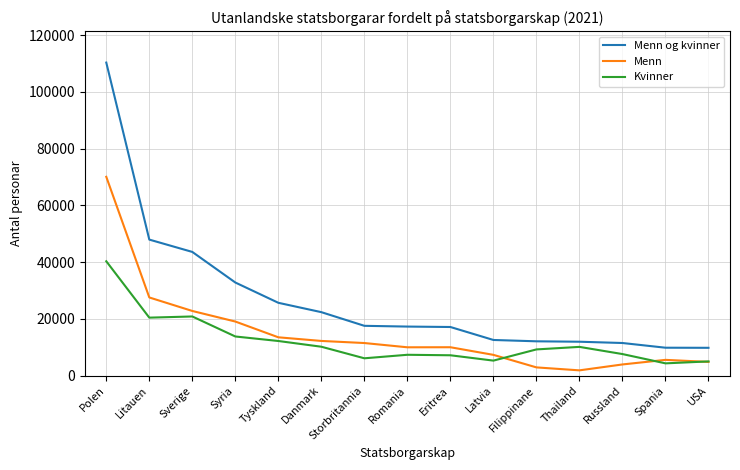

At how many categories does at least one series exceed 89360?

1